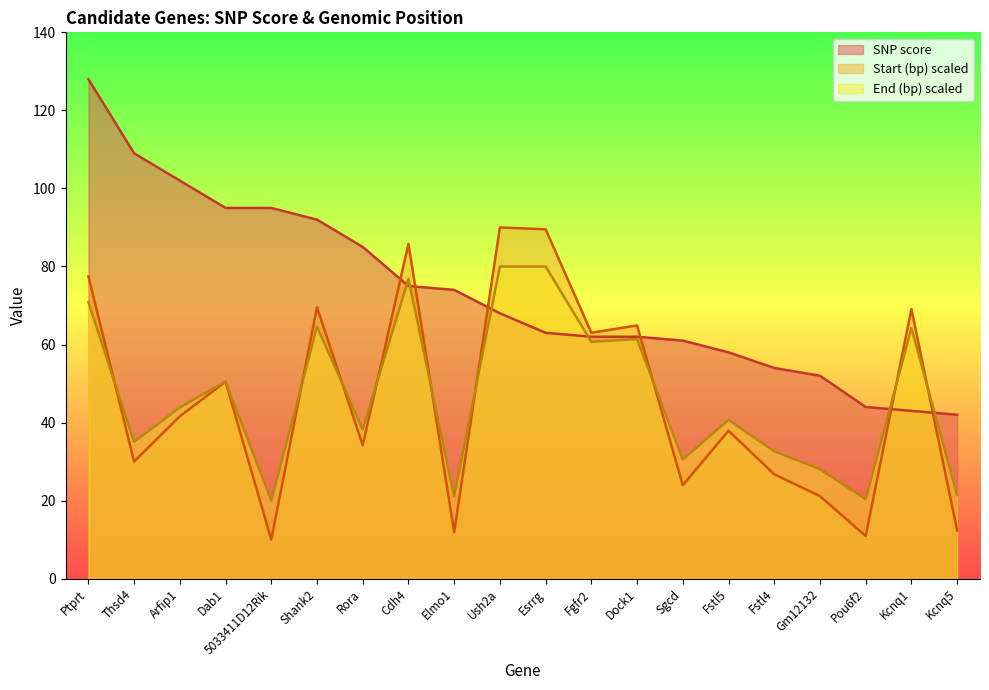

At which category does End (bp) scaled reach its first local valley?

Thsd4